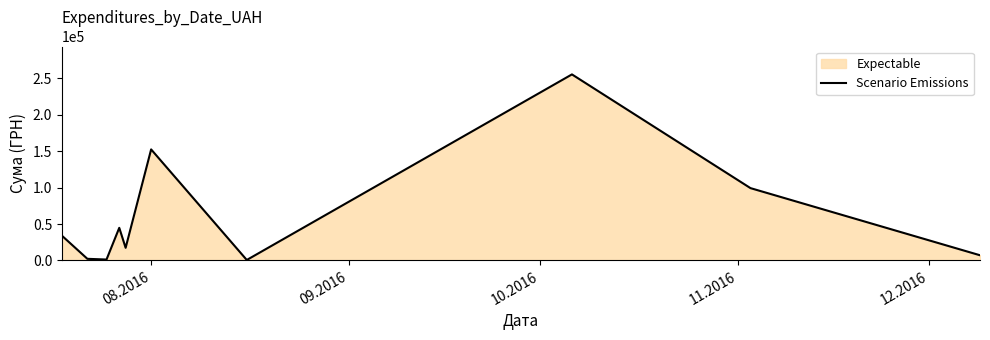

What is the value of the 5th point from the left?

17307.0